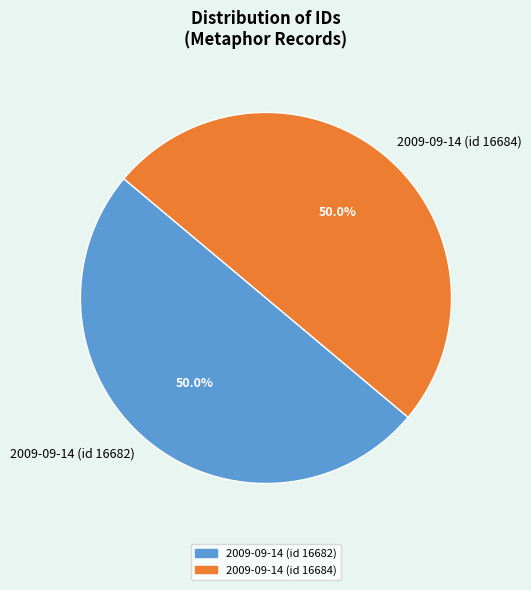

The 2009-09-14 (id 16684) slice represents 36% of the pie. True or false?

False